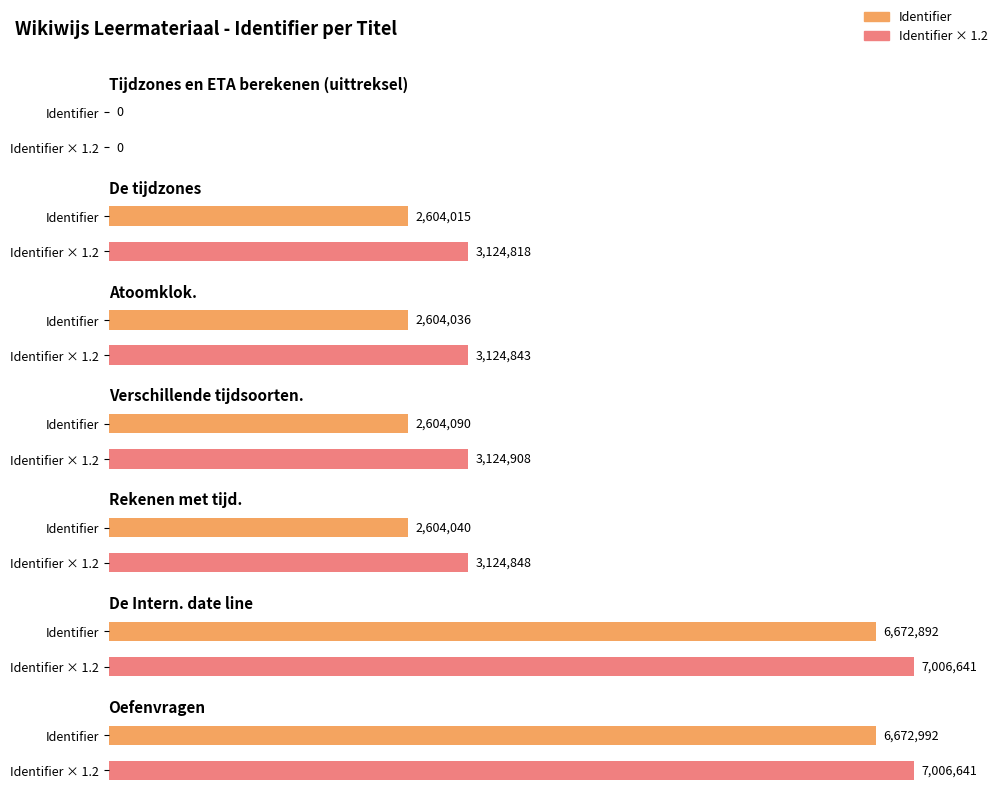

What is the ratio of the value at Verschillende tijdsoorten. to the value at De tijdzones?

1.0